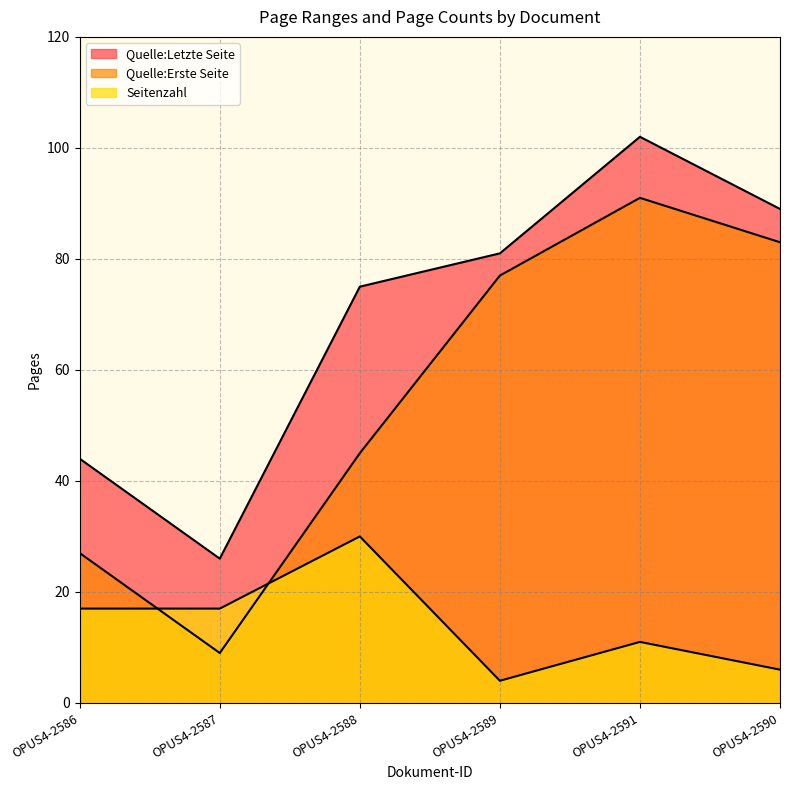

Between OPUS4-2589 and OPUS4-2591, which is larger?

OPUS4-2591